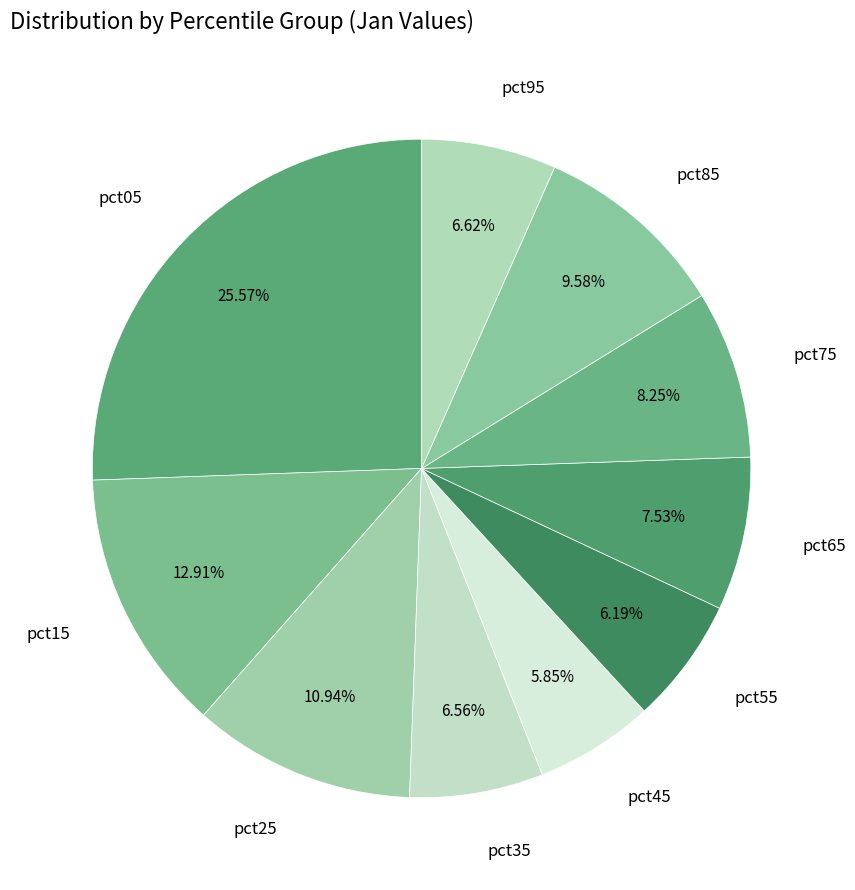

The pct95 slice represents 7% of the pie. True or false?

True